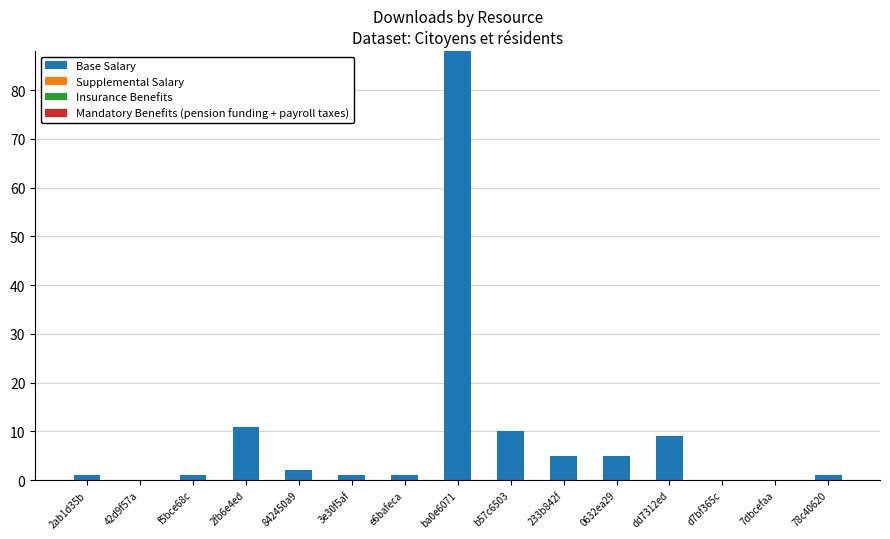

Where is the data nearest to the value 44?

2fb6e4ed